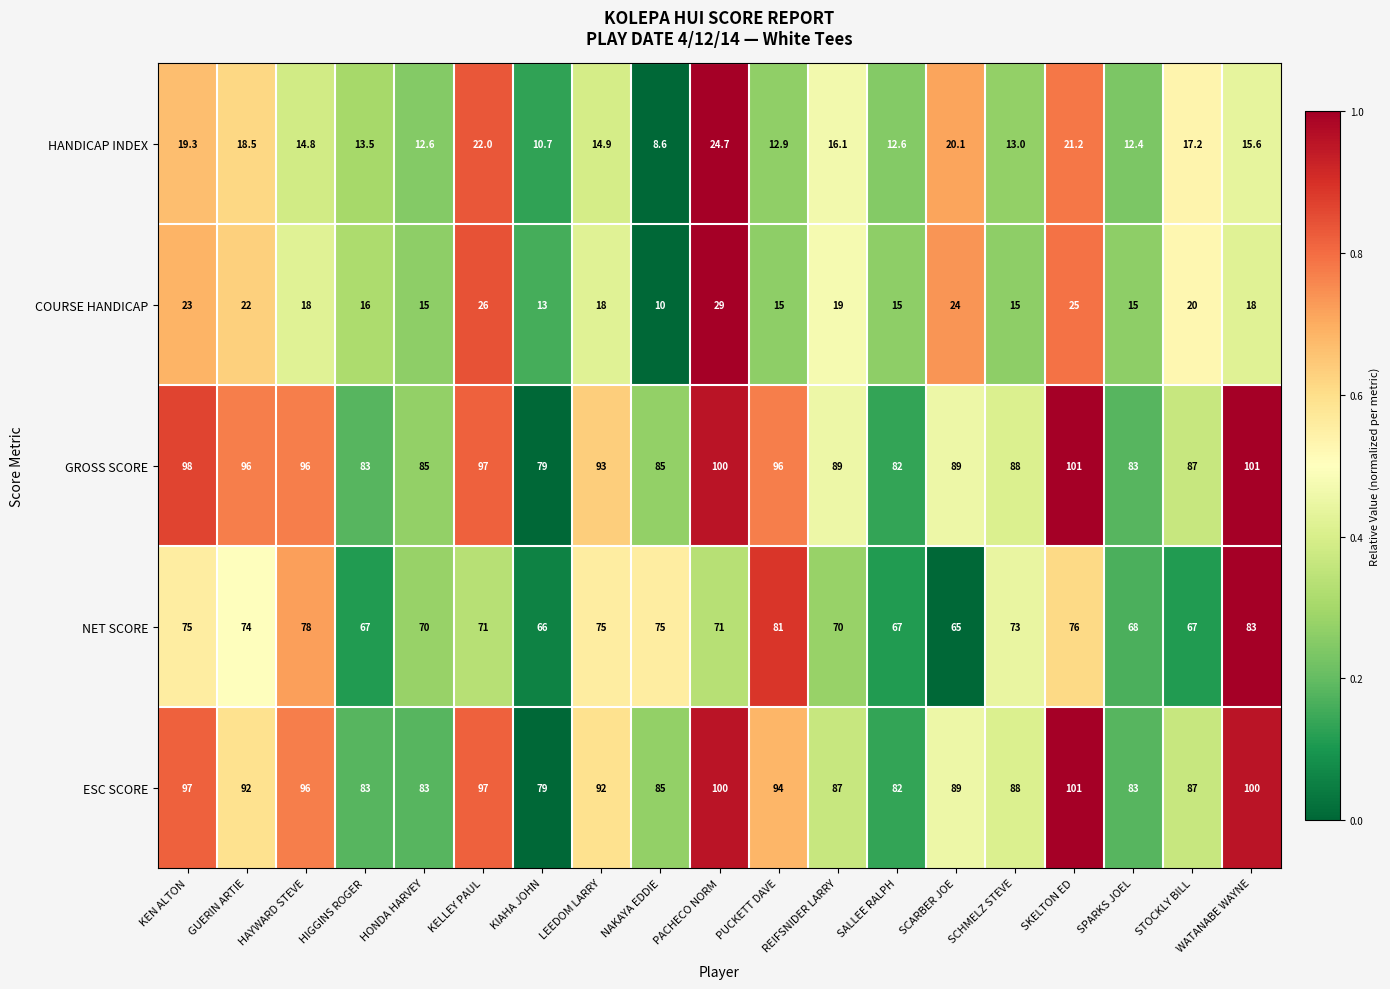

What is the minimum value for HANDICAP INDEX?

8.6